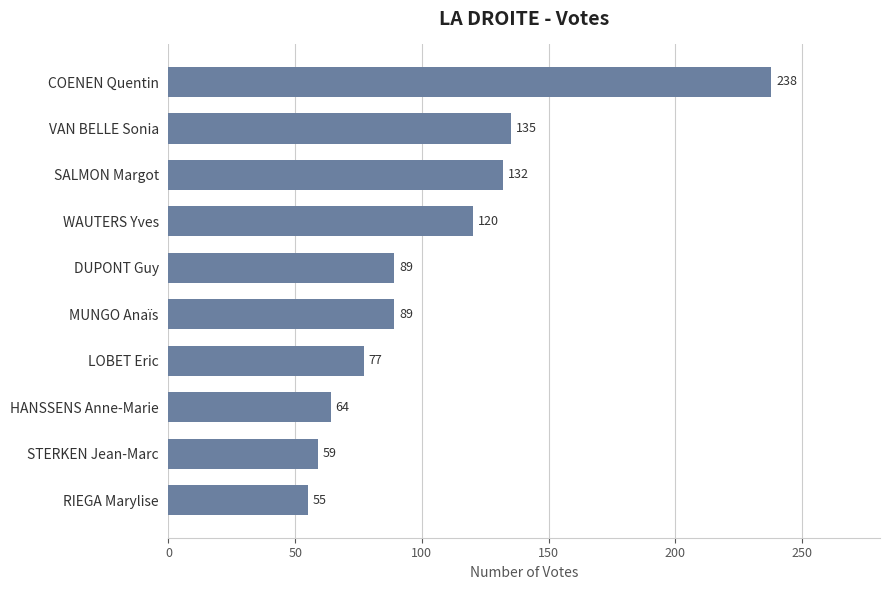

What is the difference between the second highest and minimum values?

80